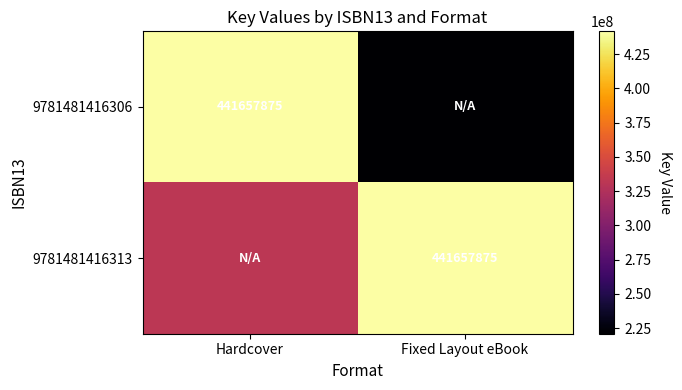

What is the approximate value of 9781481416306 at Hardcover?

441657875.0